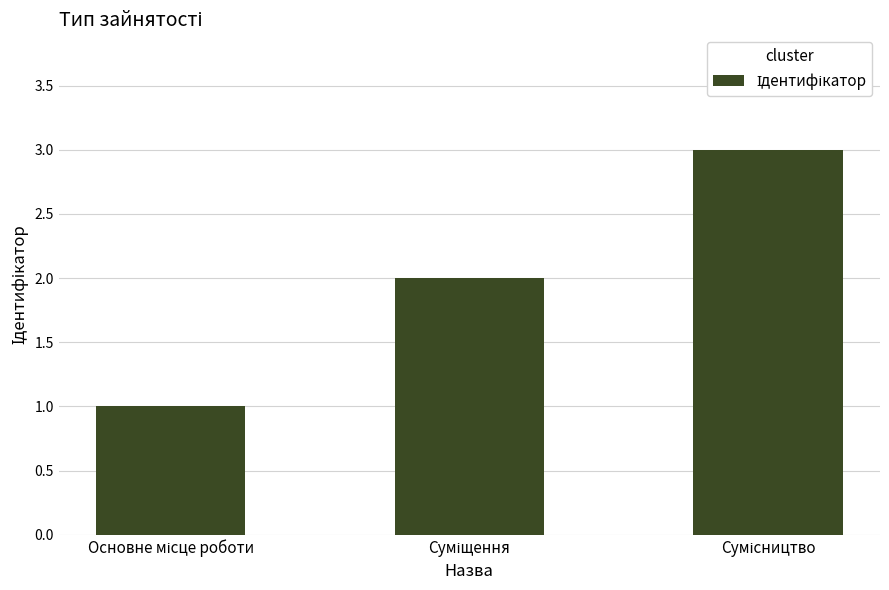

What is the maximum value shown in the chart?

3